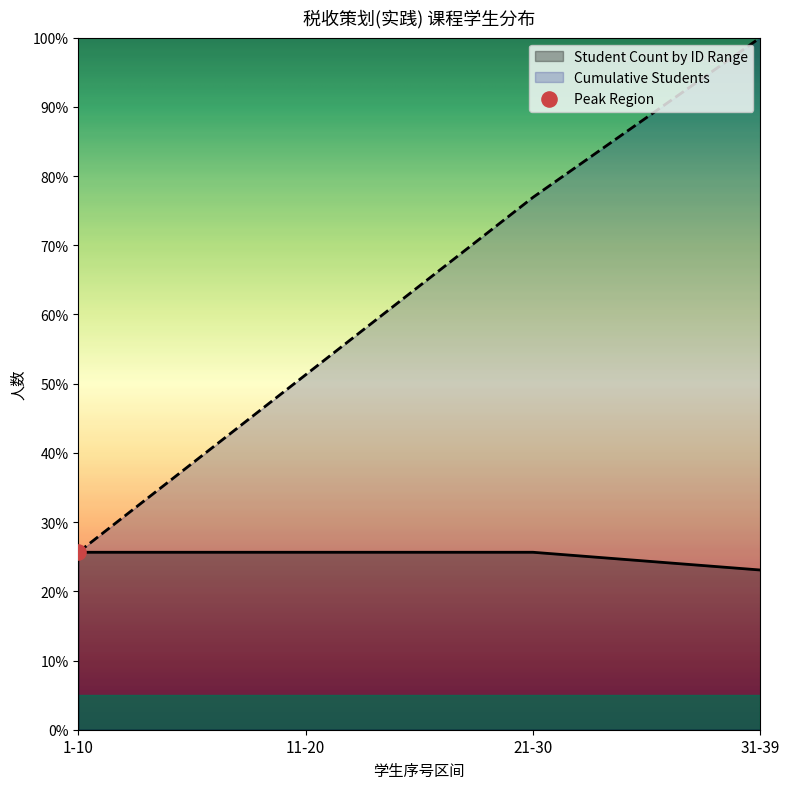

What is the total value across all series at 11-20?

76.9